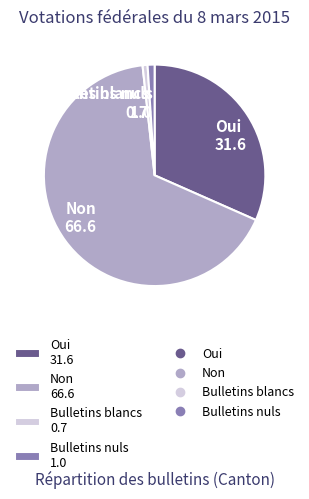

How many slices are in this pie chart?

4